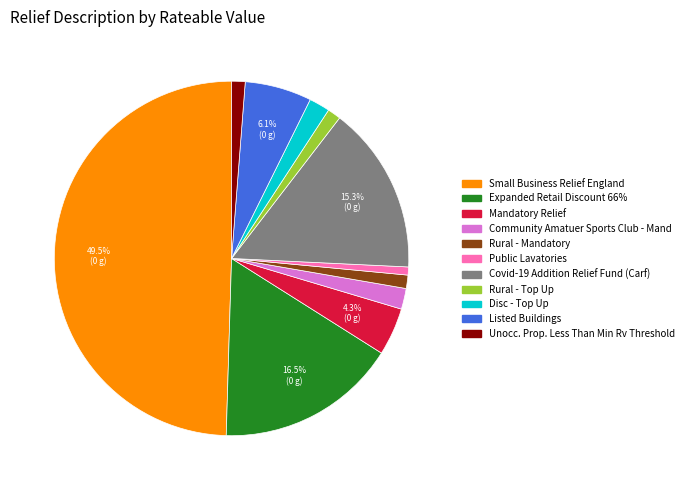

True or false: Public Lavatories accounts for 1% of the total.

True